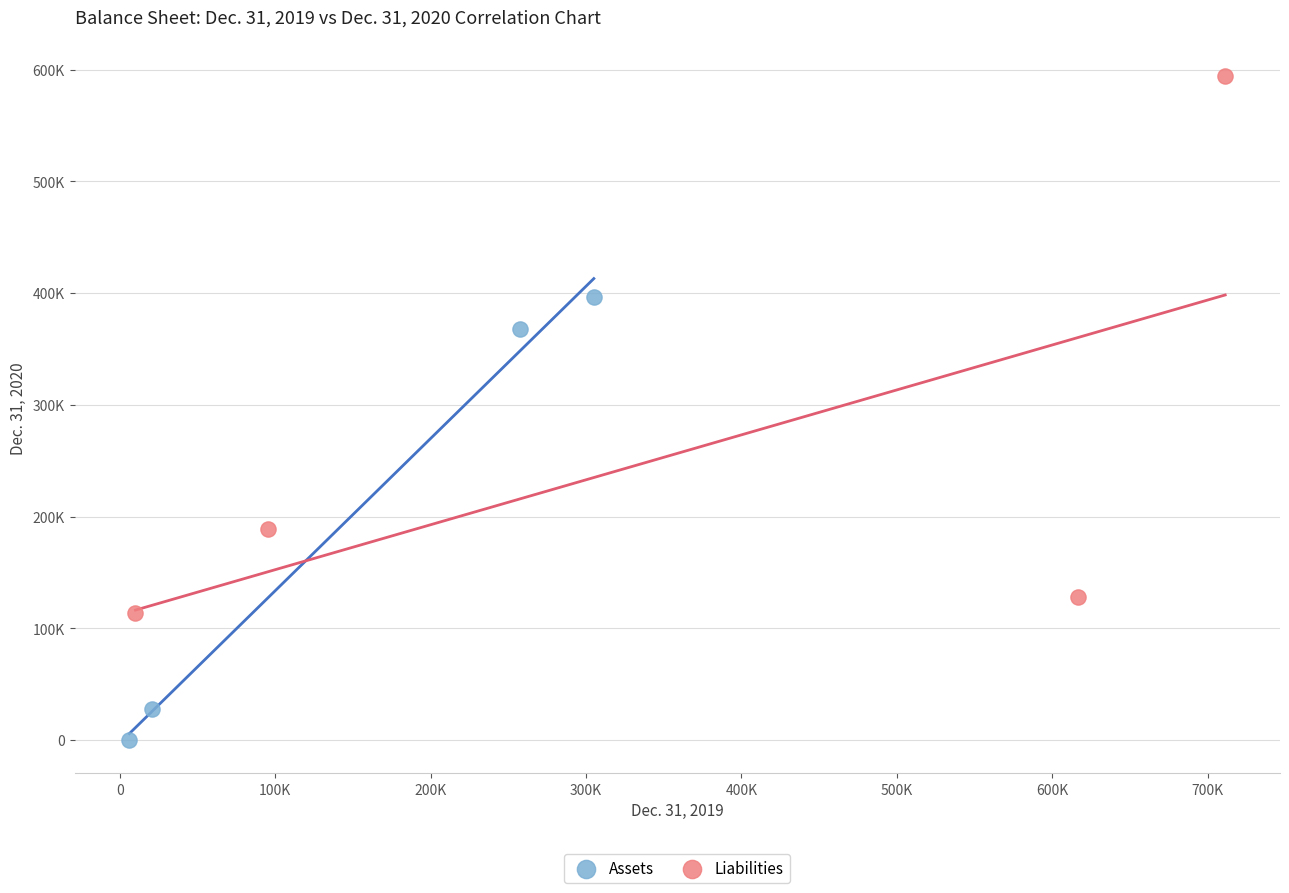

Which series has the largest Y range (max minus min)?

Liabilities